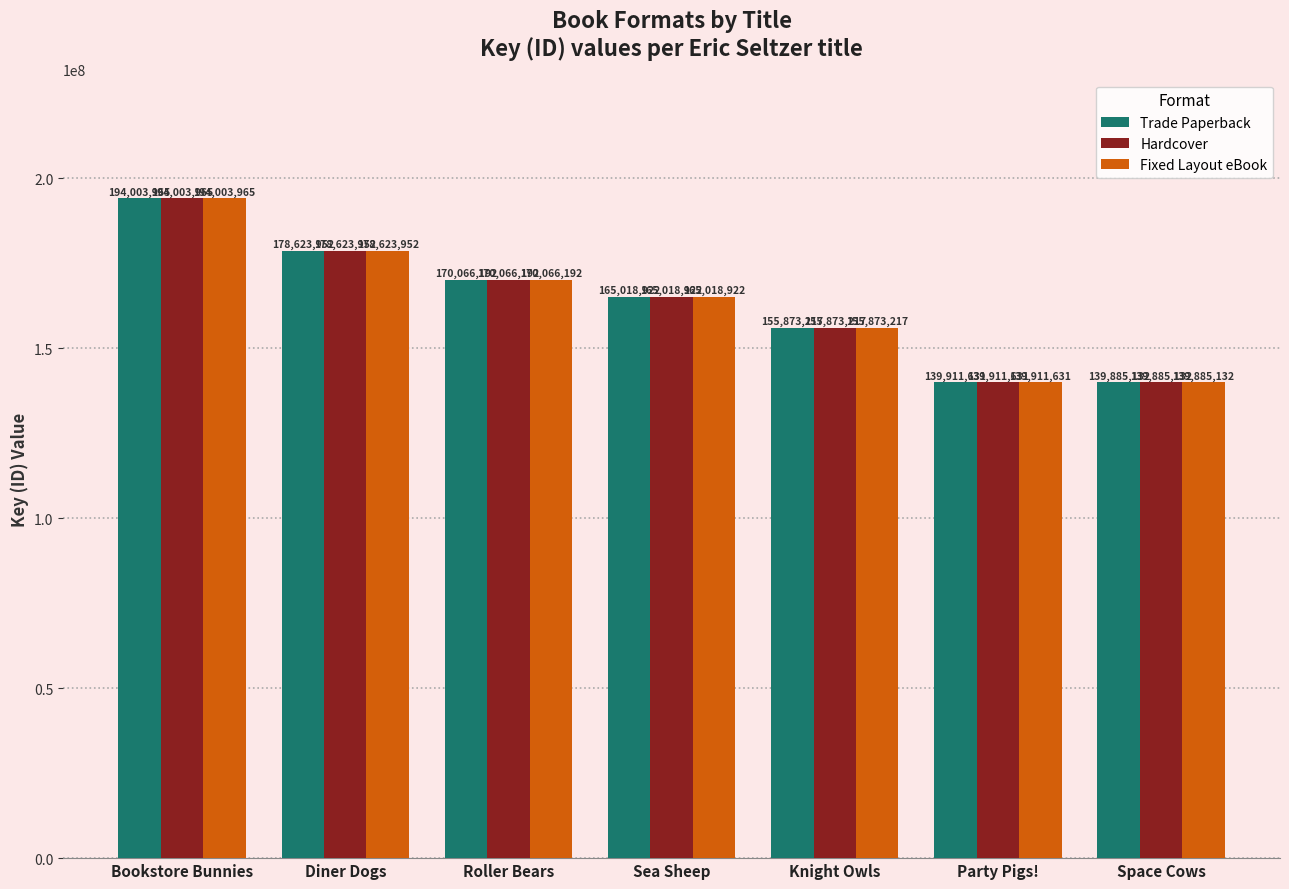

Reading left to right, what are all the values shown in this chart?

Trade Paperback: Bookstore Bunnies=194003965	Diner Dogs=178623952	Roller Bears=170066192	Sea Sheep=165018922	Knight Owls=155873217	Party Pigs!=139911631	Space Cows=139885132
Hardcover: Bookstore Bunnies=194003965	Diner Dogs=178623952	Roller Bears=170066192	Sea Sheep=165018922	Knight Owls=155873217	Party Pigs!=139911631	Space Cows=139885132
Fixed Layout eBook: Bookstore Bunnies=194003965	Diner Dogs=178623952	Roller Bears=170066192	Sea Sheep=165018922	Knight Owls=155873217	Party Pigs!=139911631	Space Cows=139885132